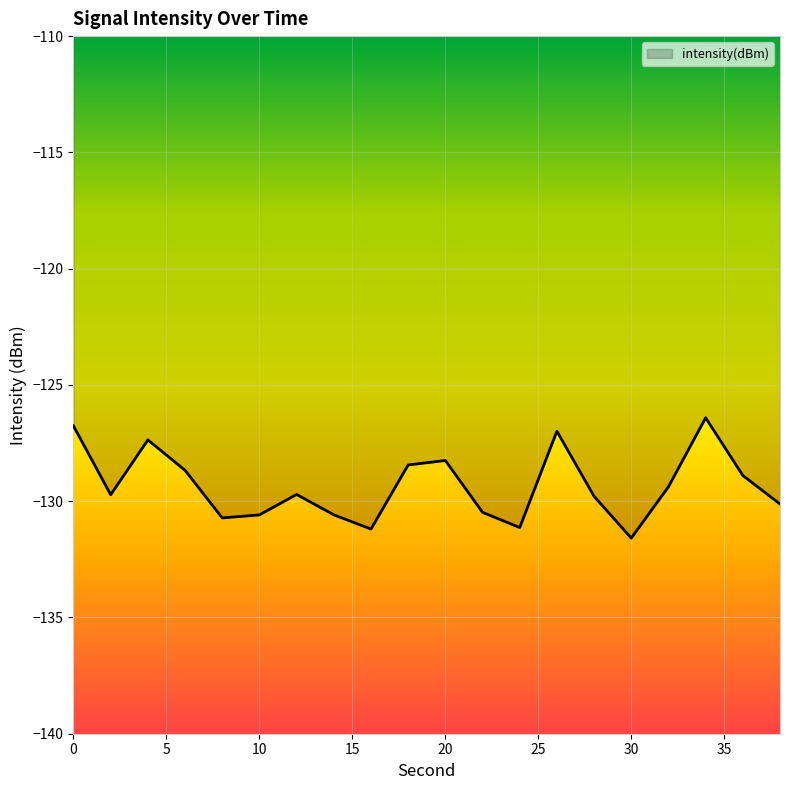

What is the difference between the maximum and minimum values?

5.2